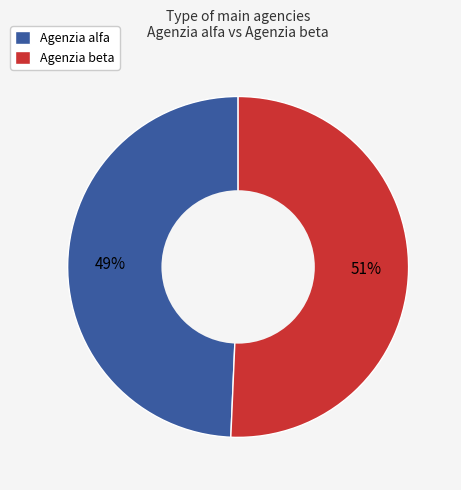

Which slice is the smallest?

Agenzia alfa